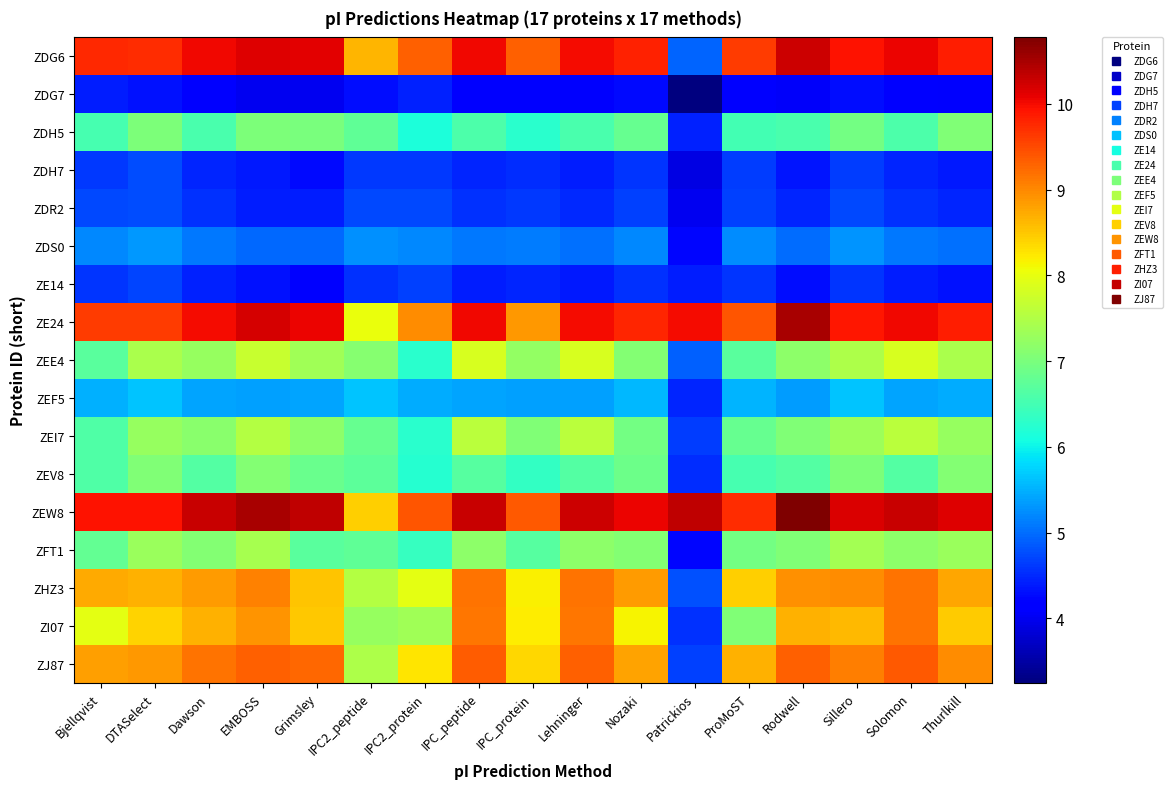

Between Dawson and DTASelect, which is larger?

Dawson